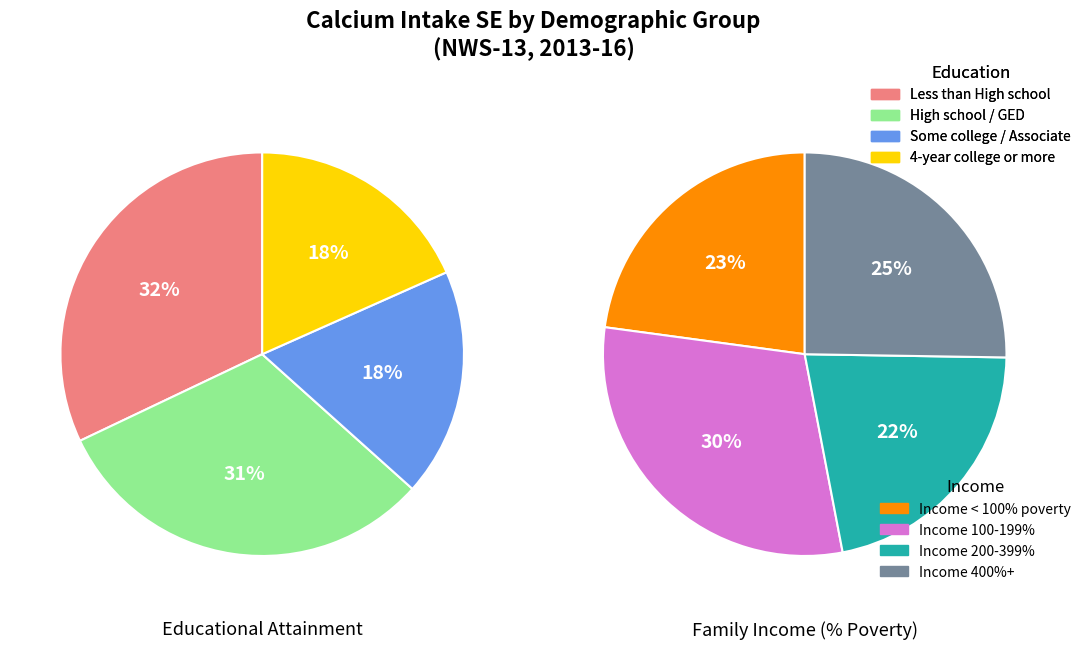

Does Income 200-399% account for over 50% of the chart?

No